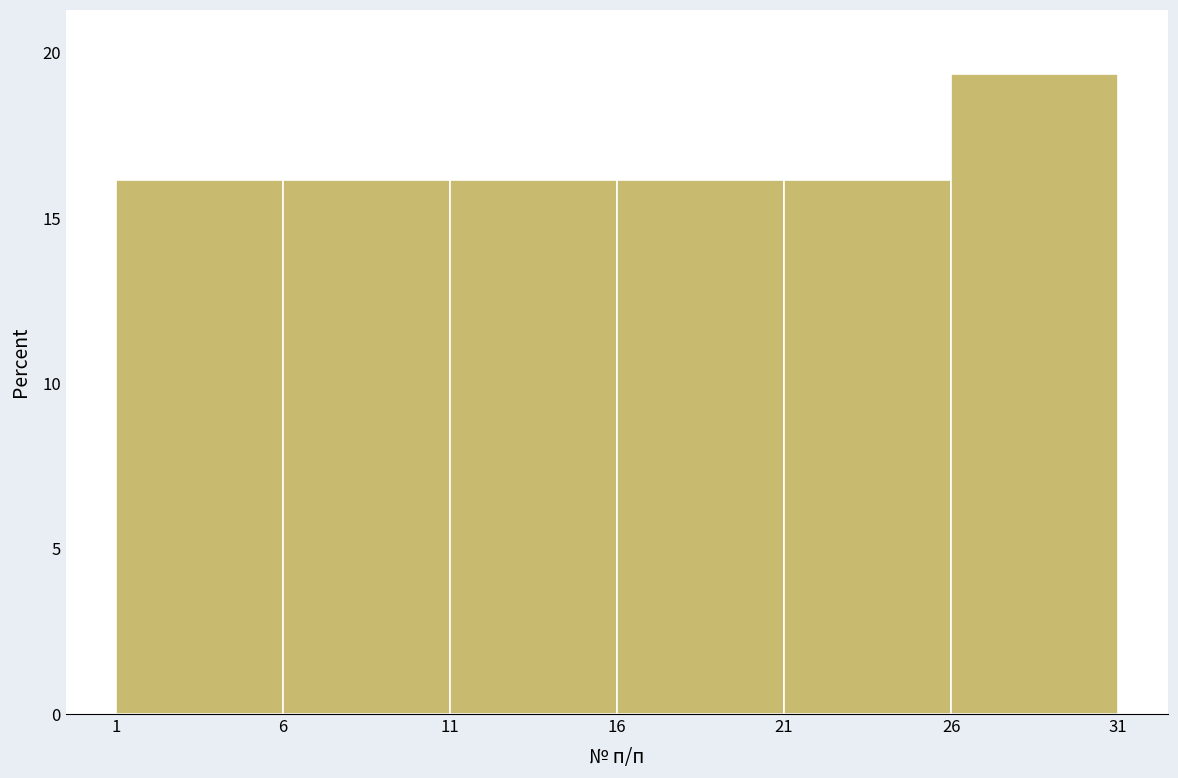

Reading left to right, transcribe this chart: for each bar, give the range it covers on the x-axis and its height. The values are not printed on the chart, so give them approximately, as read against the axis.

1 to 6: 16.0
6 to 11: 16.0
11 to 16: 16.0
16 to 21: 16.0
21 to 26: 16.0
26 to 31: 19.5